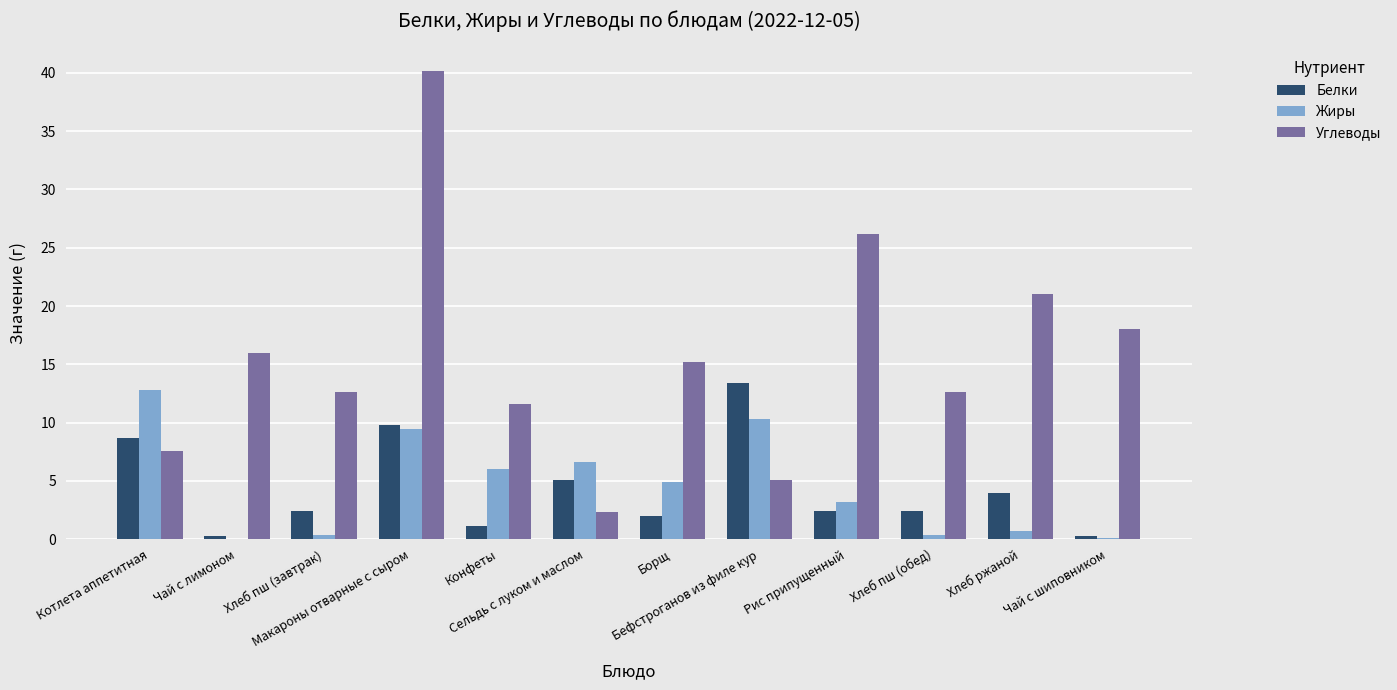

What is the sum of all Жиры values?

54.8